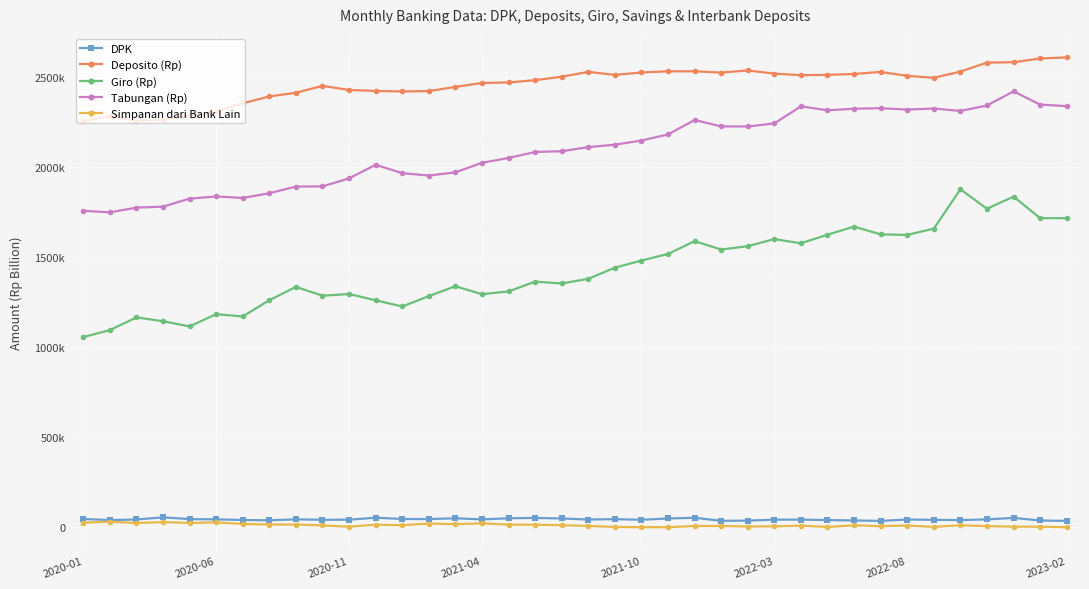

At how many categories does at least one series exceed 2353586?

32